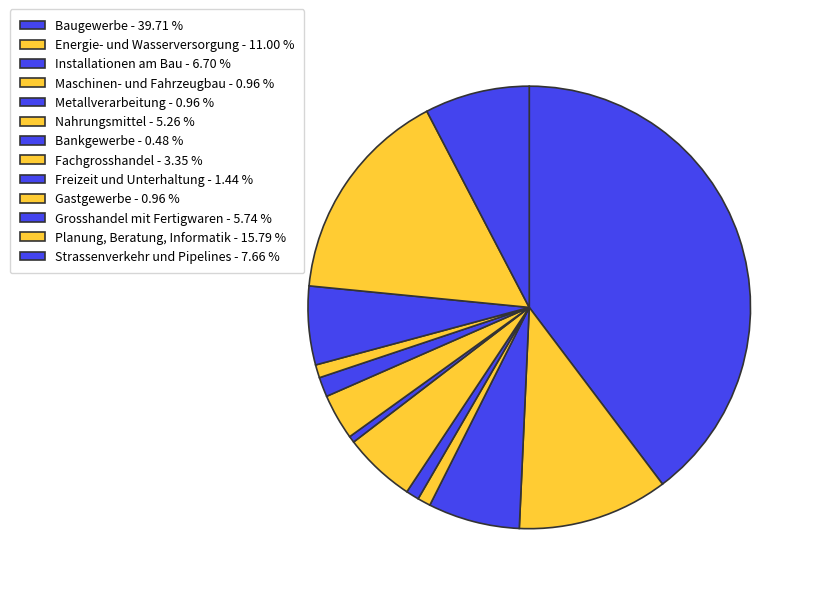

How many segments does this pie chart have?

13